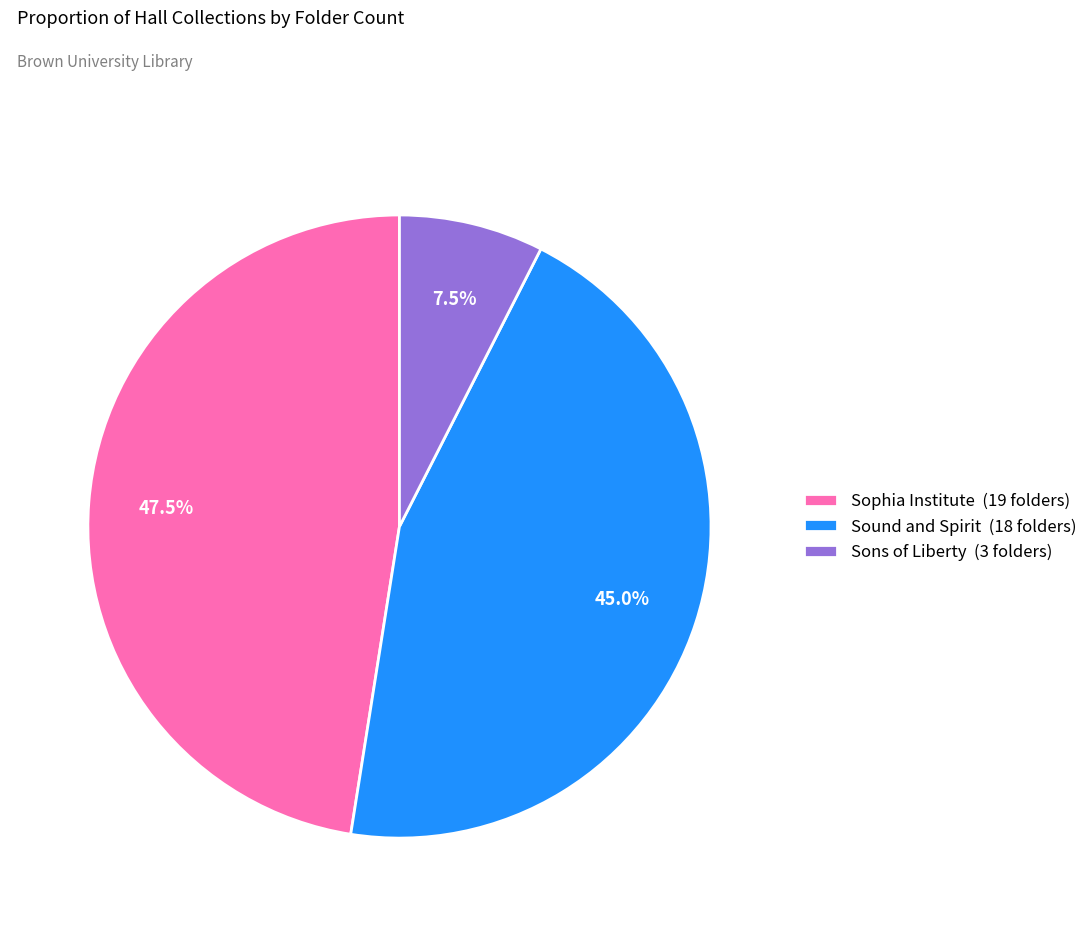

Combined, do Sound and Spirit (18 folders) and Sons of Liberty (3 folders) account for over 50%?

Yes